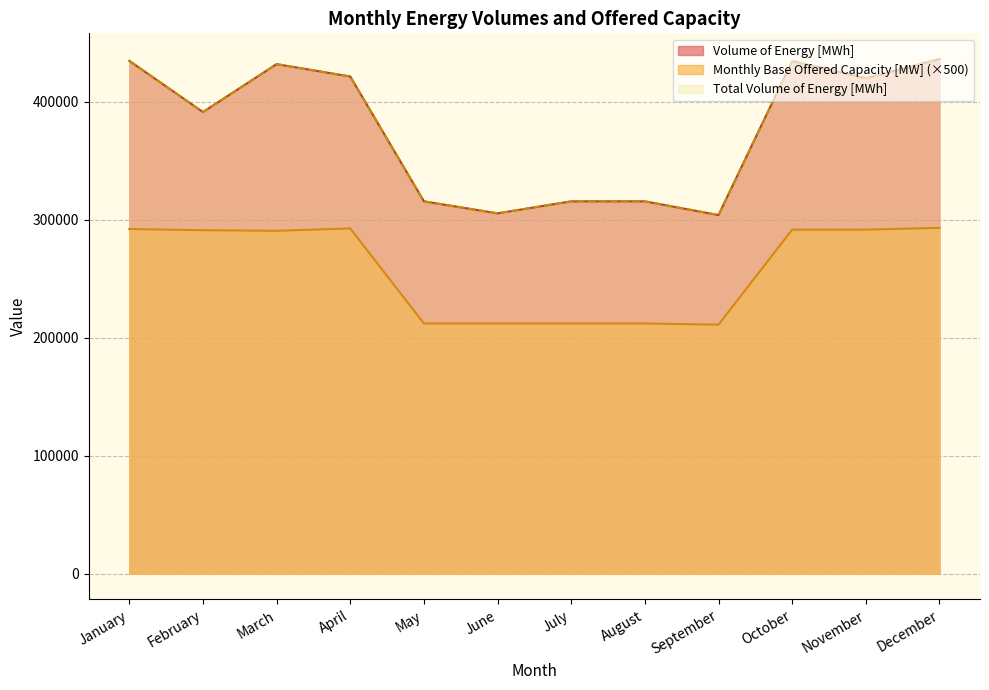

Reading left to right, what are all the values shown in this chart?

Volume of Energy [MWh]: January=434496	February=391104	March=431683	April=421200	May=315456	June=305280	July=315456	August=315456	September=303840	October=434335	November=419760	December=435984
Total Volume of Energy [MWh]: January=434496	February=391104	March=431683	April=421200	May=315456	June=305280	July=315456	August=315456	September=303840	October=434335	November=419760	December=435984
Monthly Base Offered Capacity [MW]: January=292000	February=291000	March=290500	April=292500	May=212000	June=212000	July=212000	August=212000	September=211000	October=291500	November=291500	December=293000